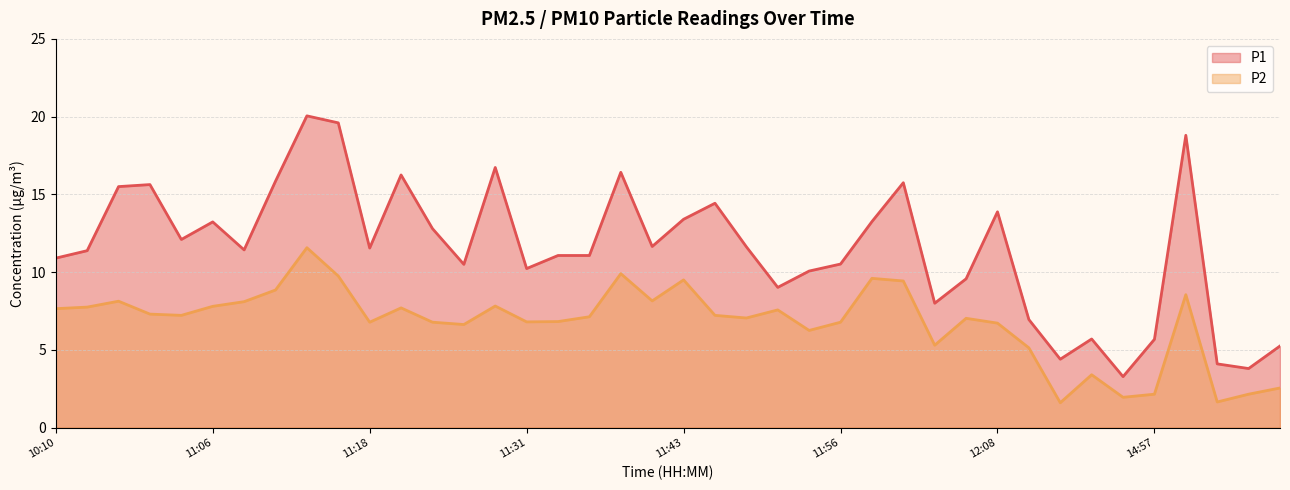

Does the chart have visible grid lines?

Yes